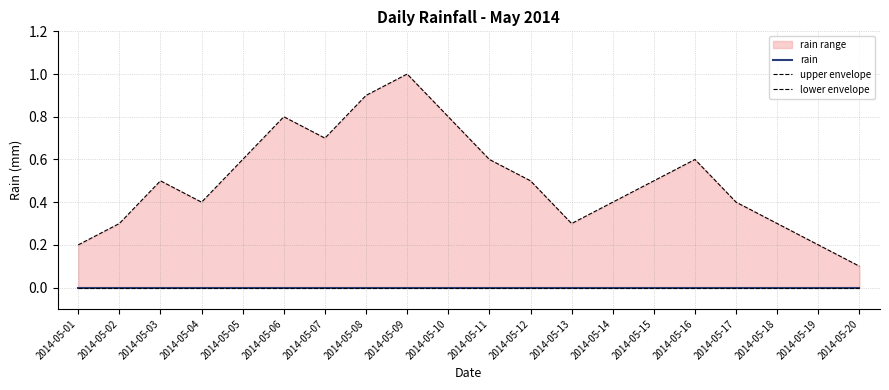

Is the value of lower envelope at 2014-05-11 greater than the value of upper envelope at 2014-05-10?

No